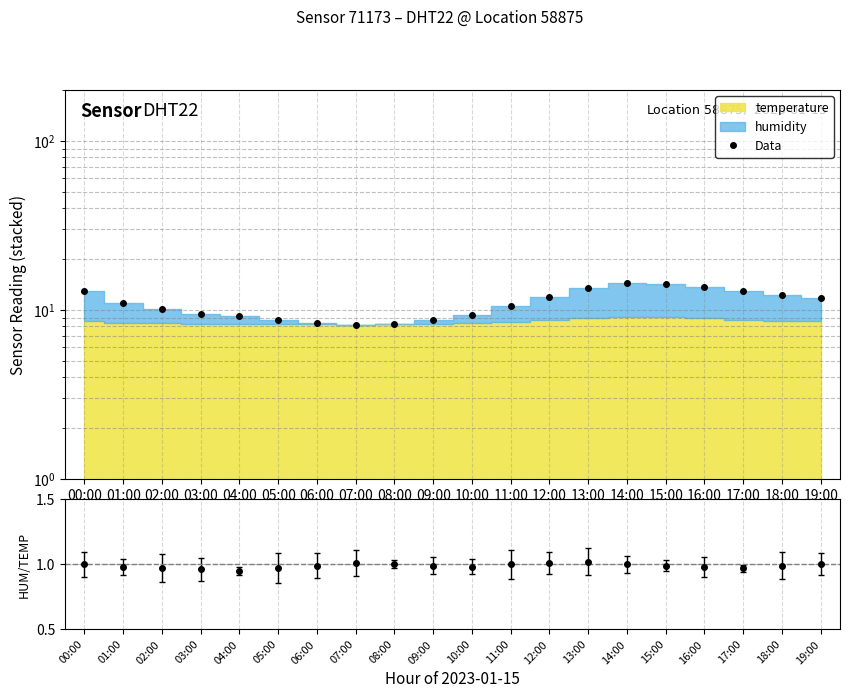

Reading left to right, transcribe all the data shown in this chart.

00:00=12.9	01:00=10.9	02:00=10.1	03:00=9.5	04:00=9.2	05:00=8.7	06:00=8.4	07:00=8.2	08:00=8.3	09:00=8.7	10:00=9.3	11:00=10.5	12:00=11.9	13:00=13.4	14:00=14.4	15:00=14.1	16:00=13.7	17:00=13.0	18:00=12.2	19:00=11.8